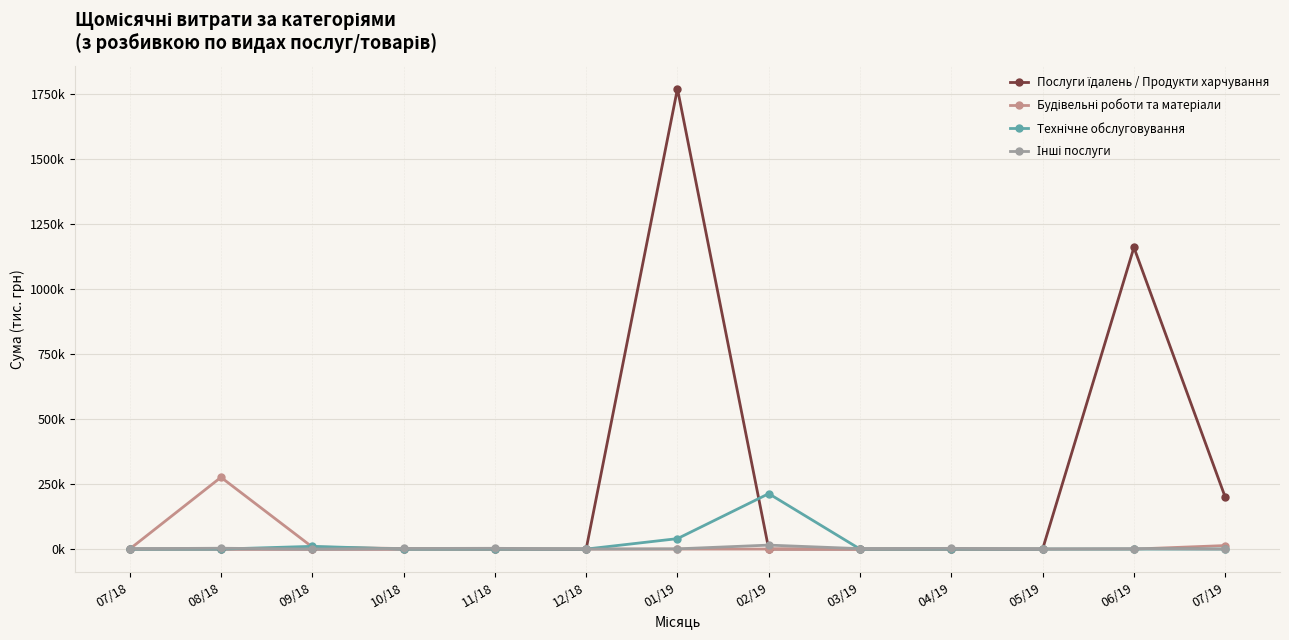

Is this an area chart (filled region under the line)?

No